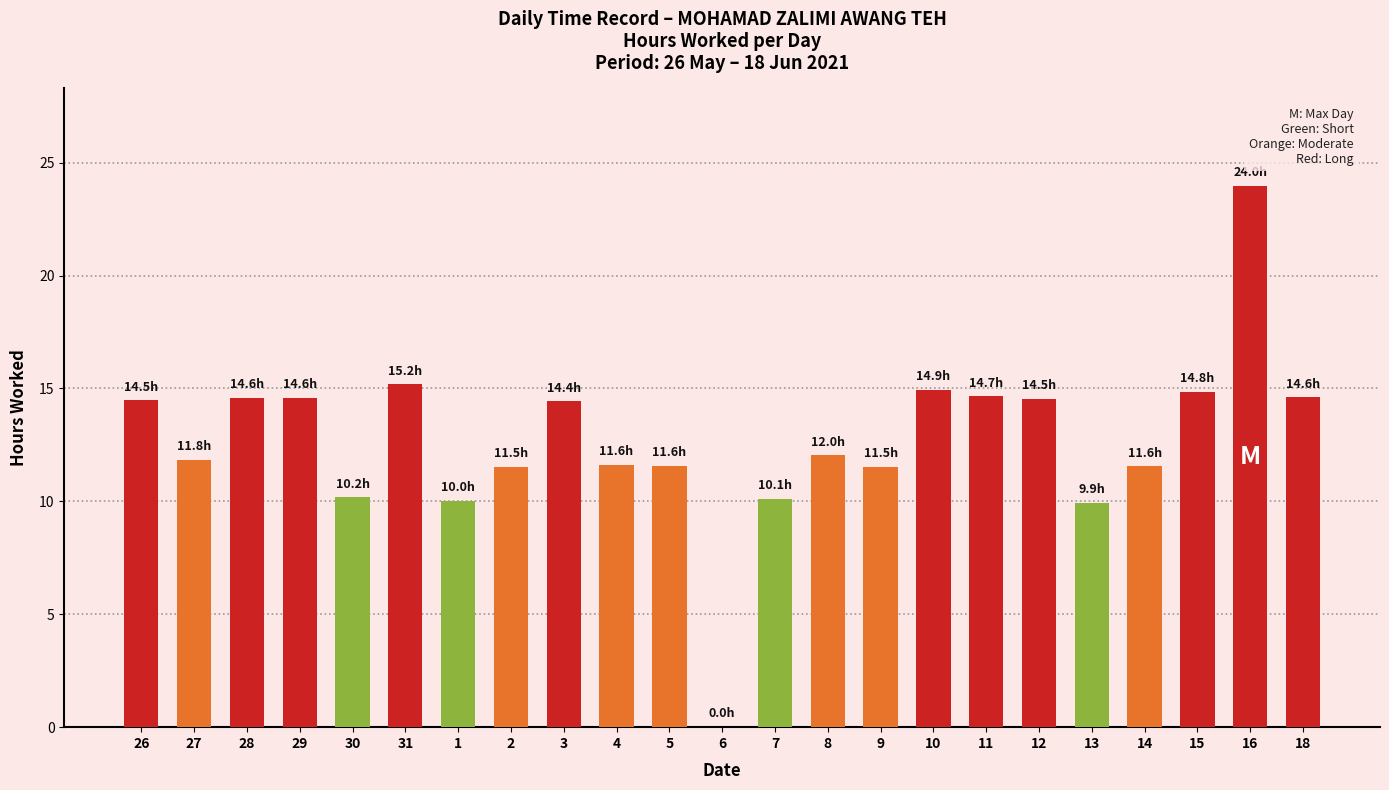

The chart shows a value of 5.8 at 7. True or false?

False